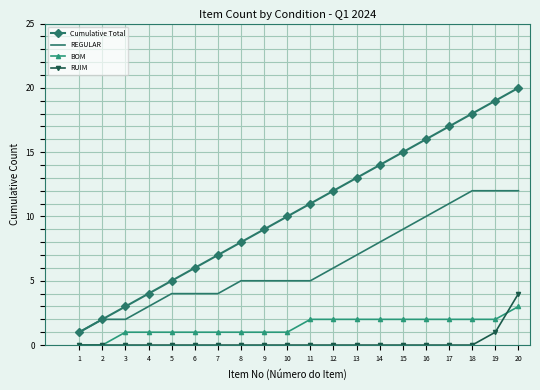

Which series has the largest total across all categories?

Cumulative Total